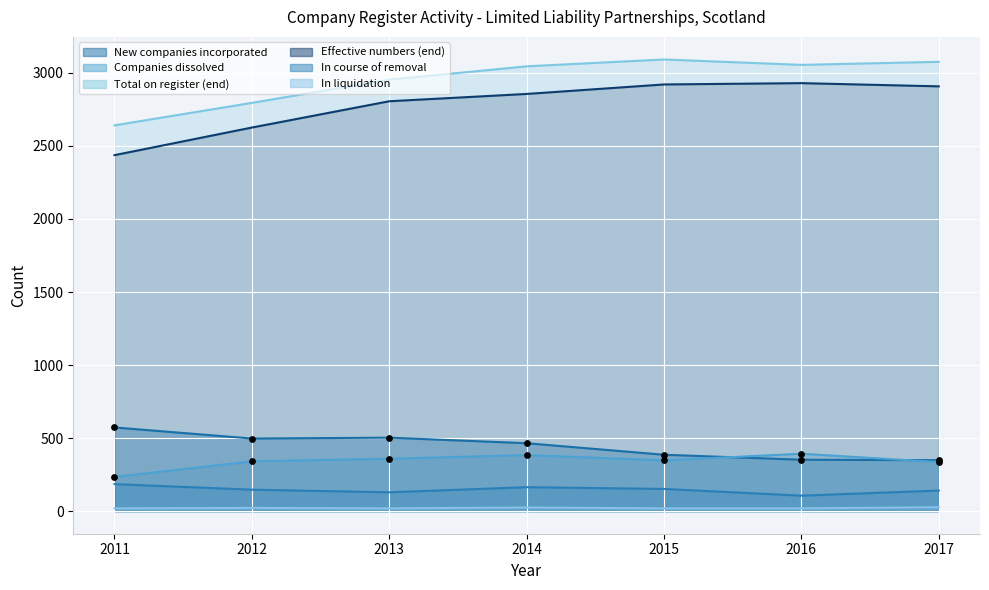

Which series reaches the minimum Y coordinate?

In liquidation